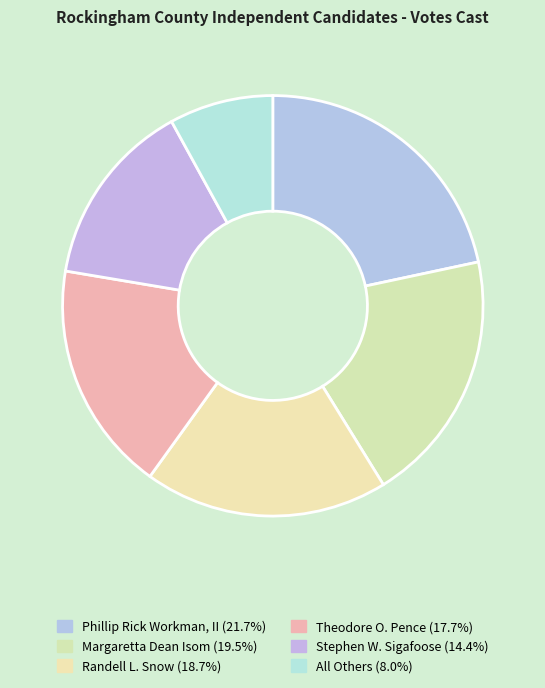

What is the change in value from Phillip Rick Workman, II to Theodore O. Pence?

-130